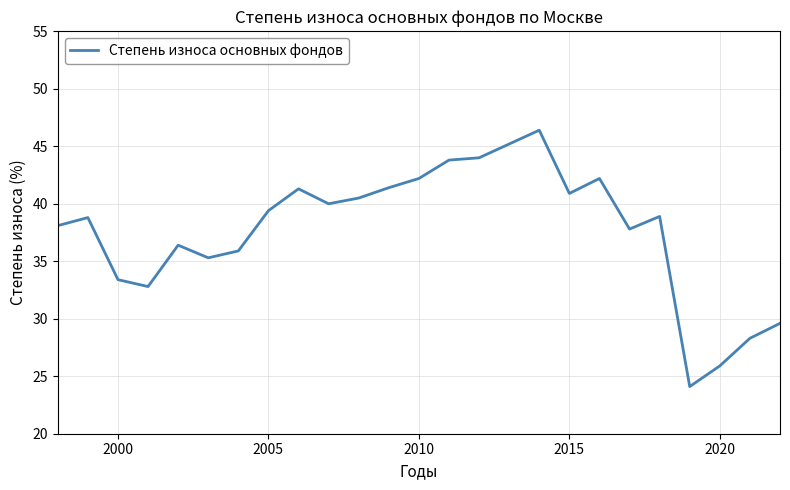

What is the greatest value displayed?

46.4